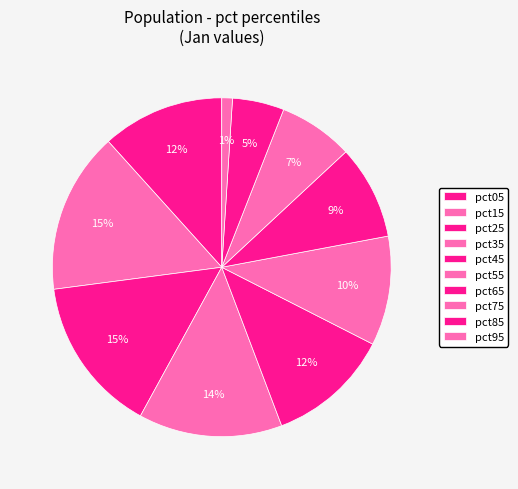

Between pct75 and pct55, which is larger?

pct55